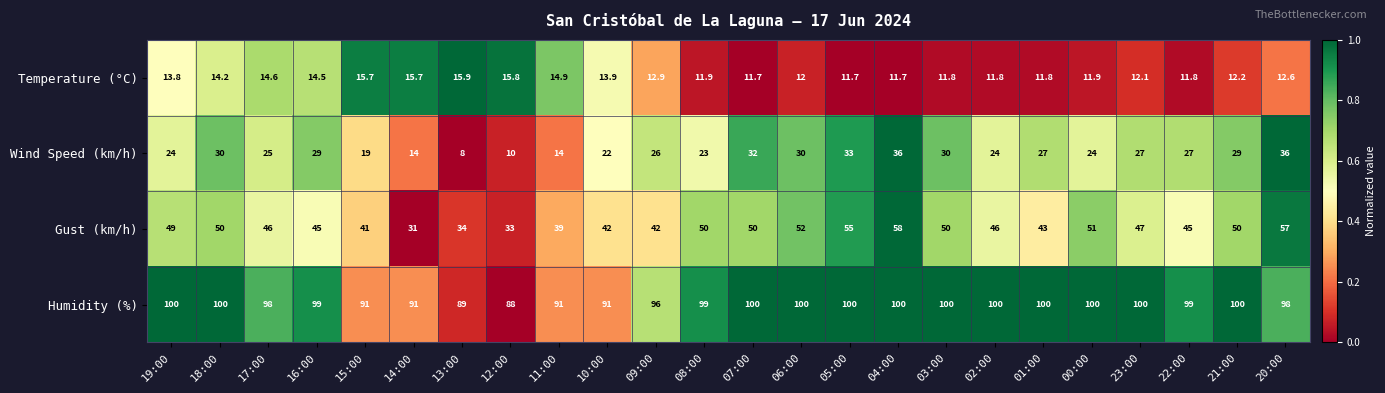

List the series in order of their peak value, lowest first.

Temperature (°C), Wind Speed (km/h), Gust (km/h), Humidity (%)